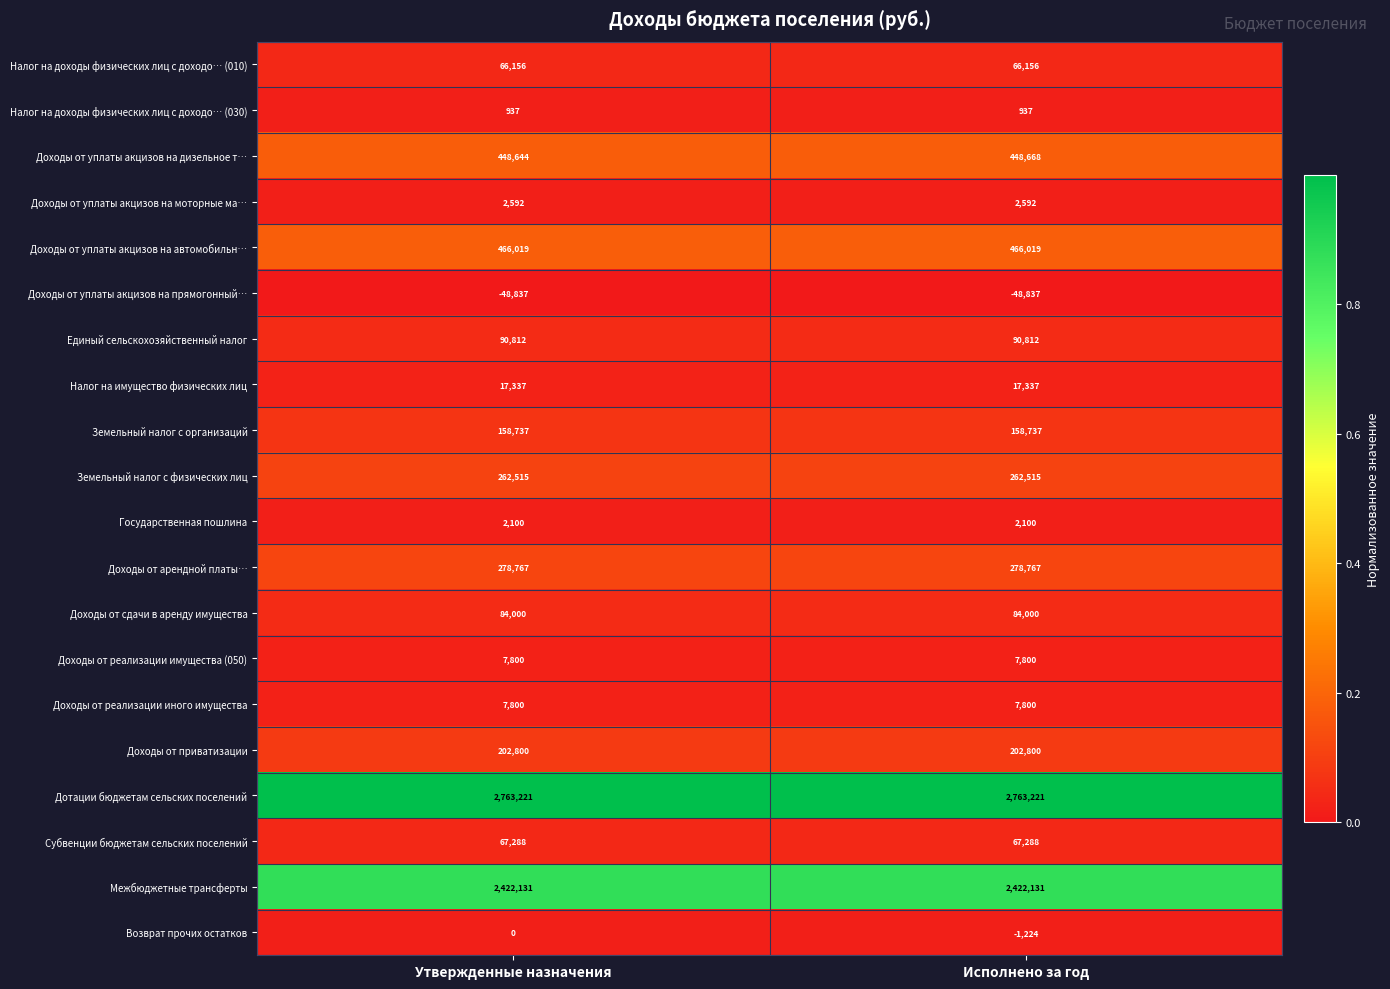

How many data points does each series have?

2